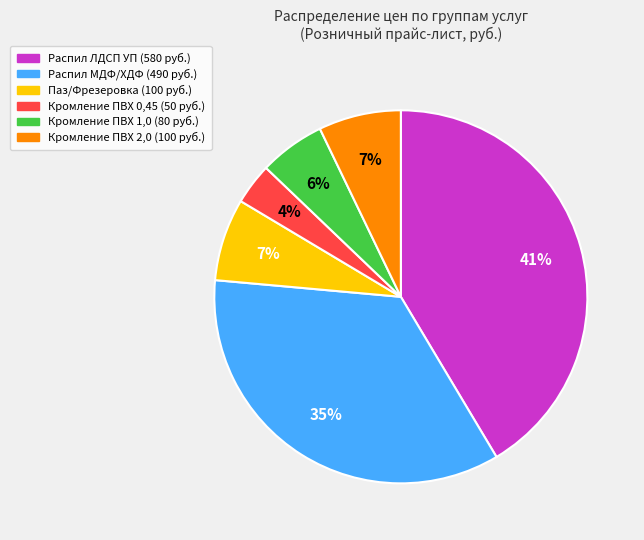

What percentage is the Распил ЛДСП УП slice, to the nearest percent?

41%